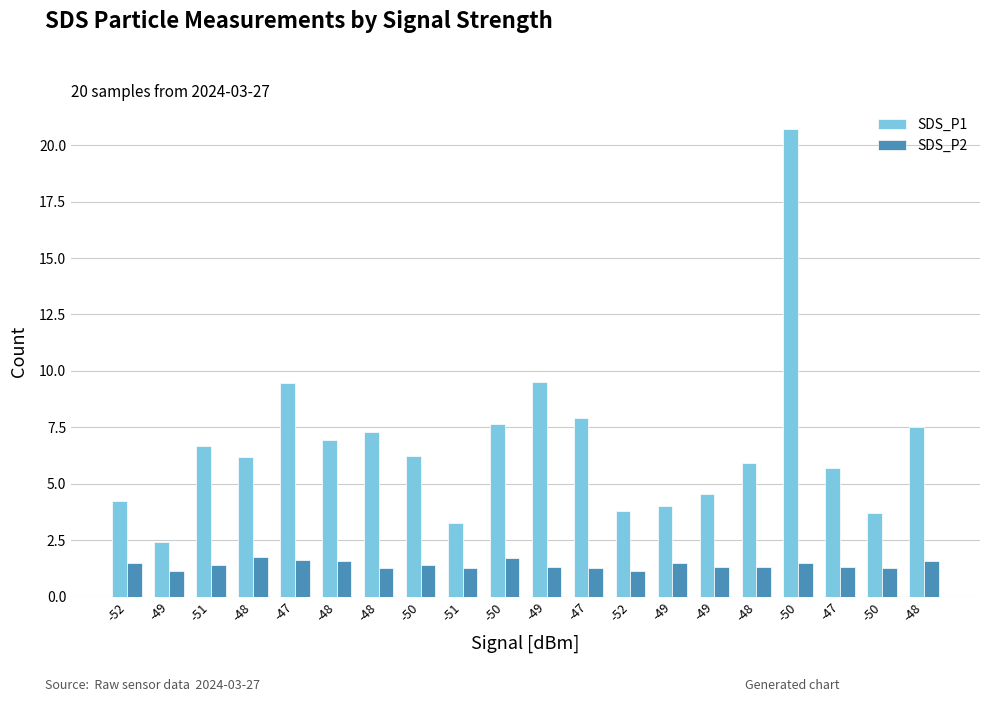

True or false: SDS_P1 has a value of 1.4 at -48.

False